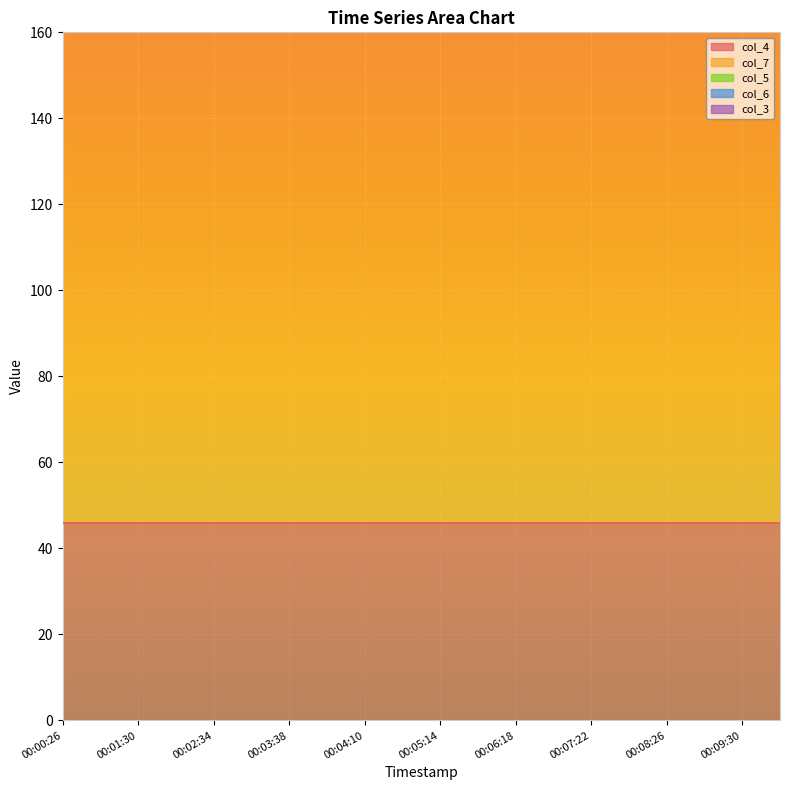

Where is col_3 nearest to the value 0?

00:00:26